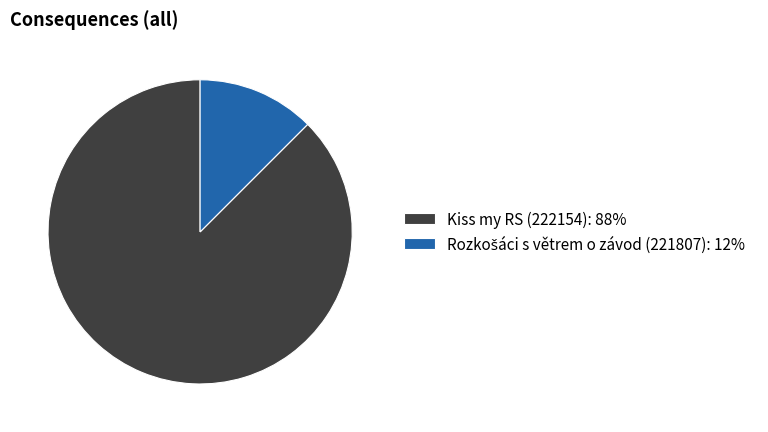

Is there any slice that represents more than half of the pie?

Yes